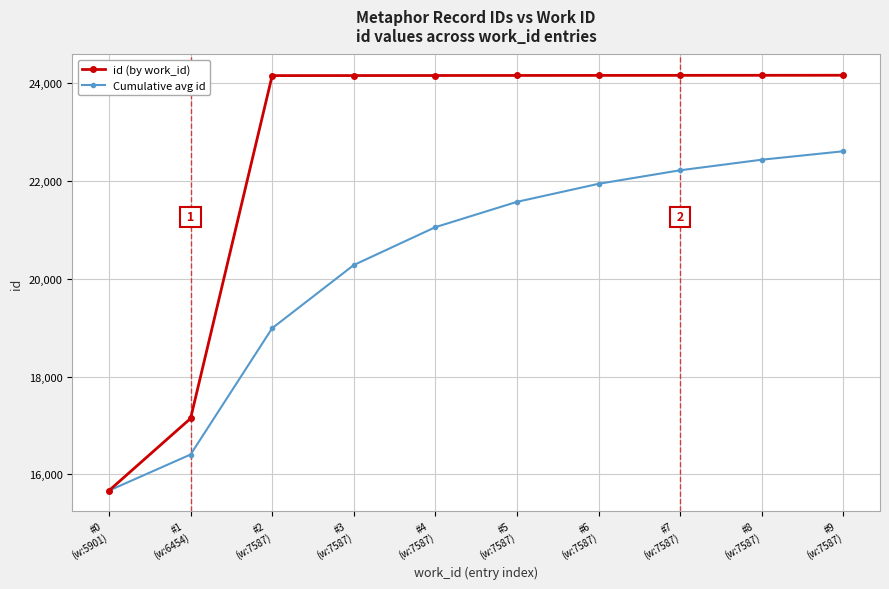

At which category does the chart reach its minimum across all series?

#0
(w:5901)